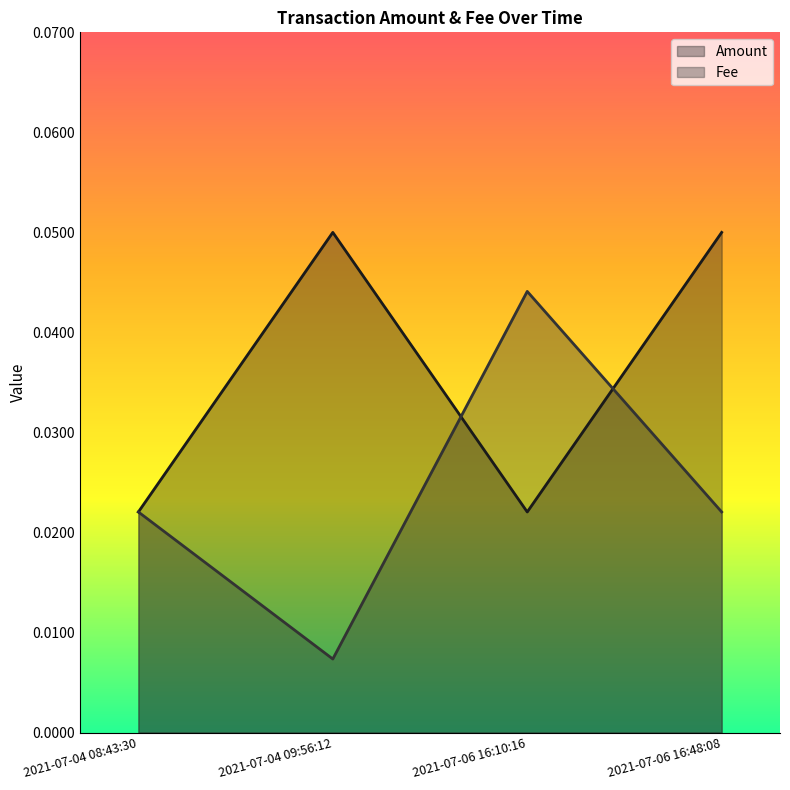

List the labels in order of Fee value, largest first.

2021-07-06 16:10:16, 2021-07-04 08:43:30, 2021-07-06 16:48:08, 2021-07-04 09:56:12